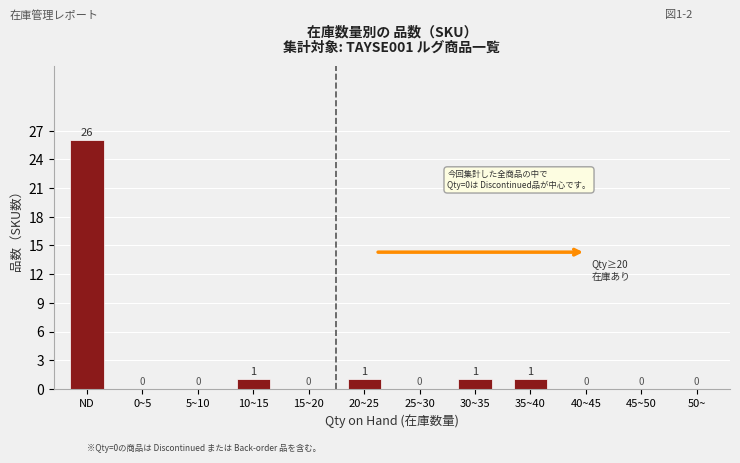

Reading right to left, extract all data points from this chart.

50~=0	45~50=0	40~45=0	35~40=1	30~35=1	25~30=0	20~25=1	15~20=0	10~15=1	5~10=0	0~5=0	ND=26